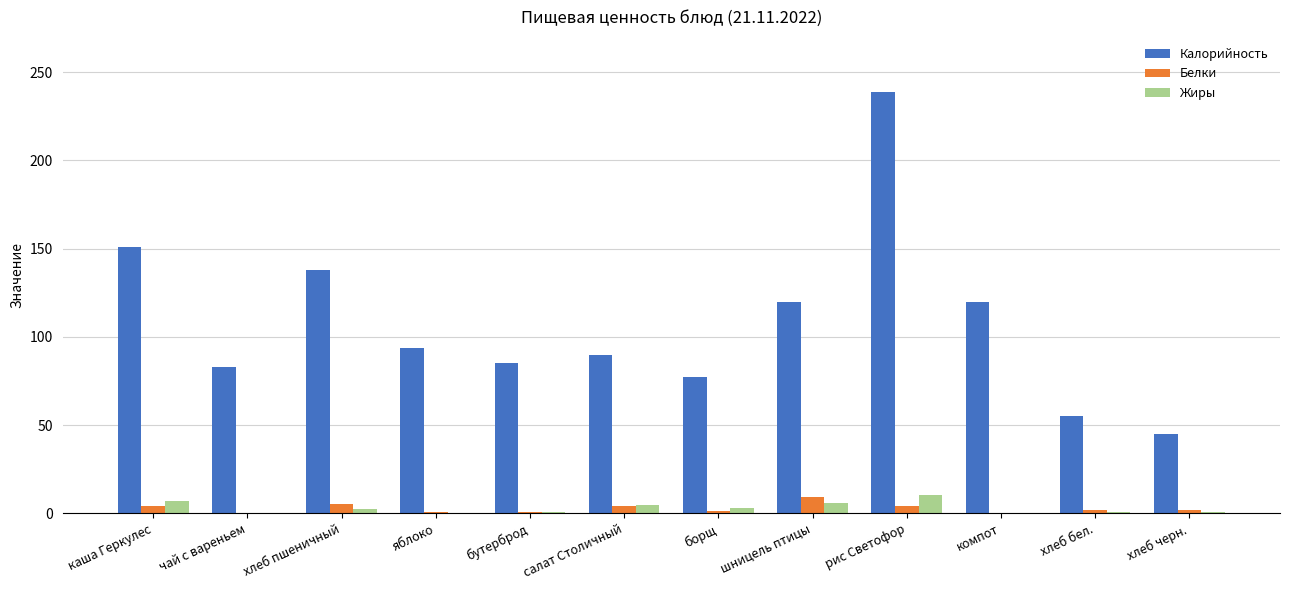

Which category has the highest value across all series?

рис Светофор